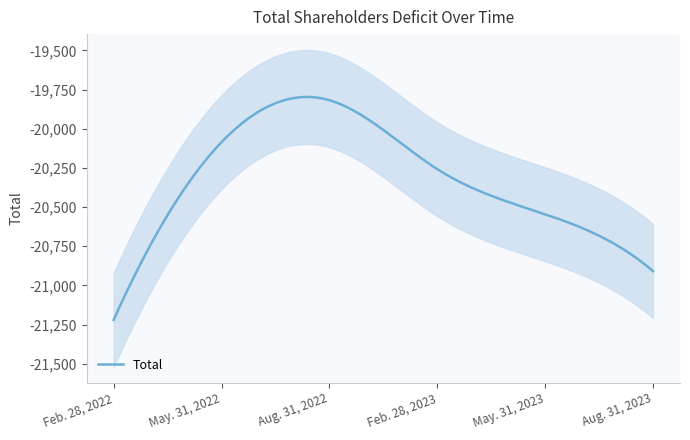

How many lines are shown in the chart?

1